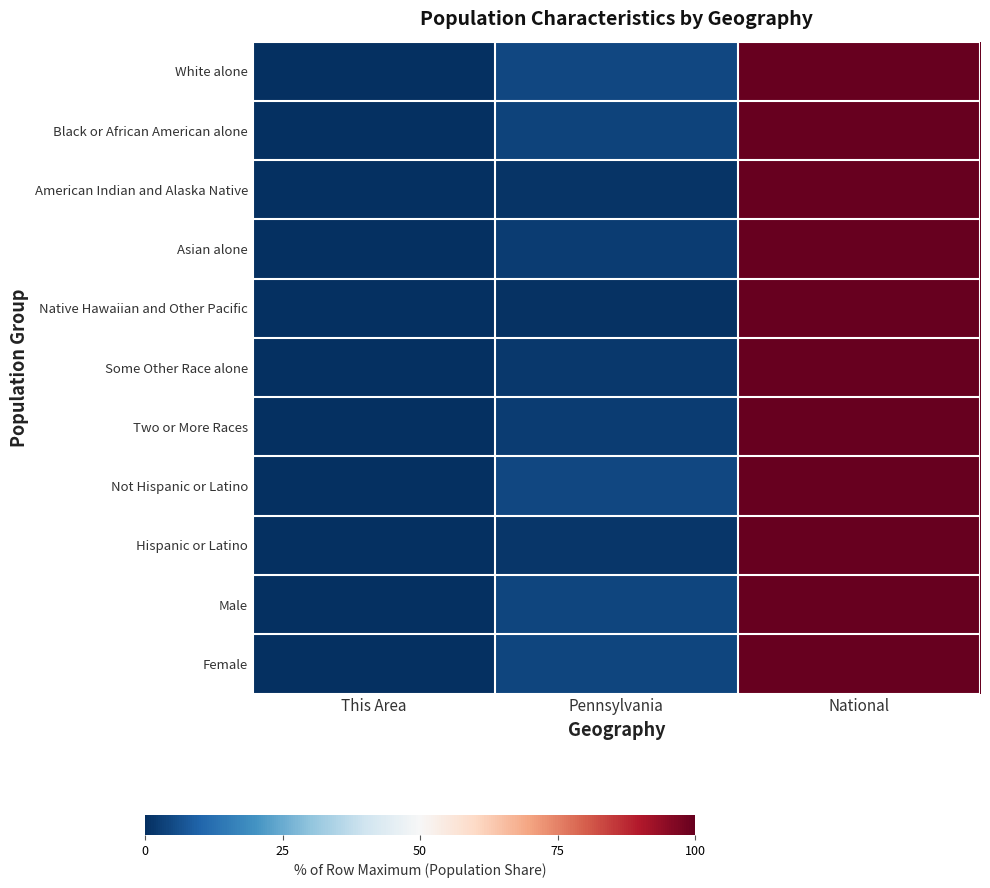

Count the number of categories in the chart.

3